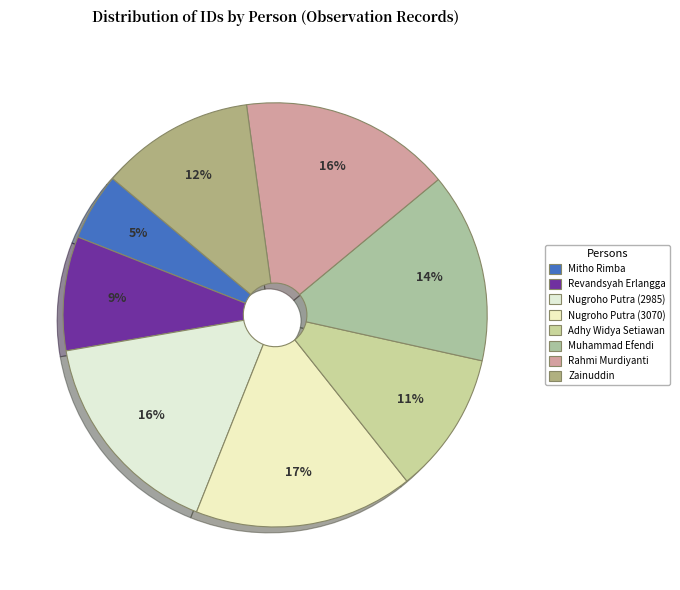

To the nearest percent, what portion does Zainuddin represent?

12%